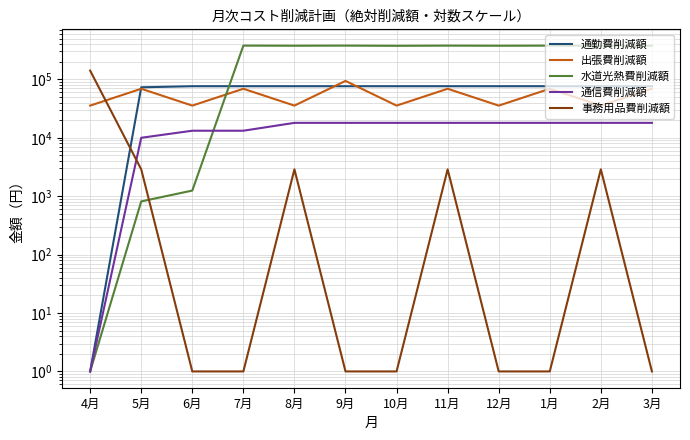

What is the spread (max minus min) of values at 9月?

377875.0